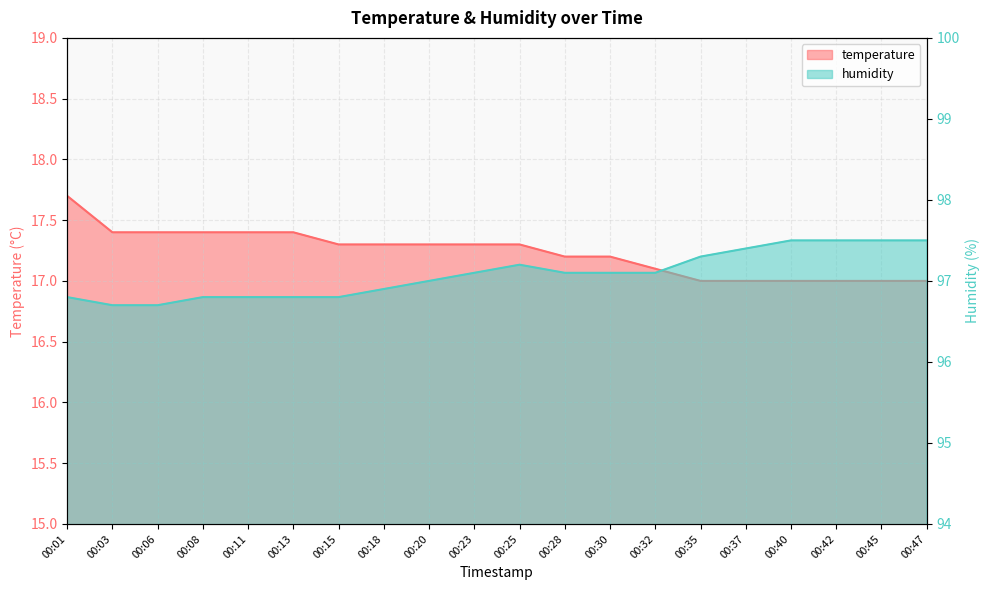

Which has a higher value, 00:37 or 00:06?

00:06